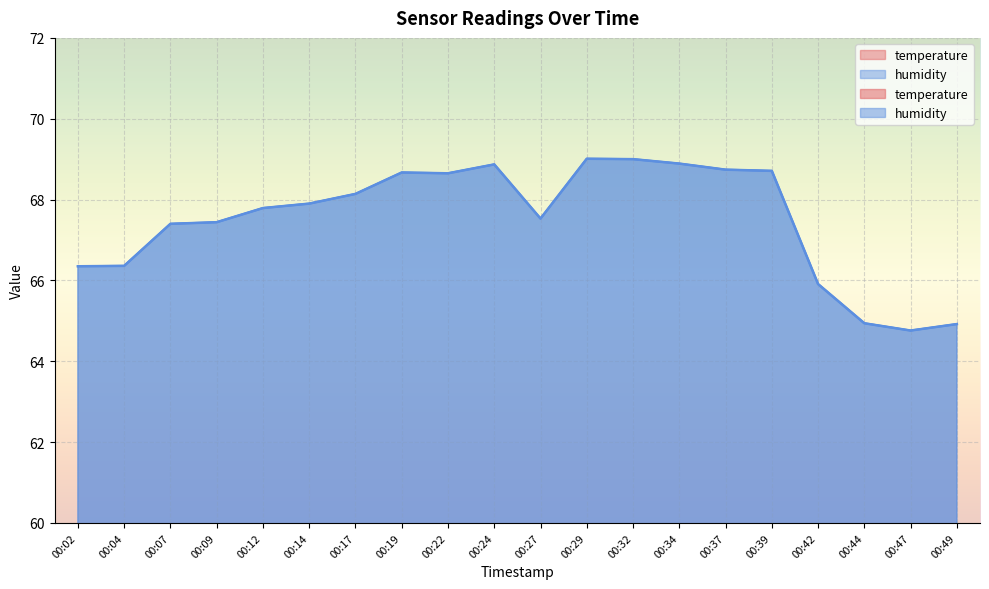

Rank the categories by humidity value from highest to lowest.

00:29, 00:32, 00:34, 00:24, 00:37, 00:39, 00:19, 00:22, 00:17, 00:14, 00:12, 00:27, 00:09, 00:07, 00:04, 00:02, 00:42, 00:44, 00:49, 00:47